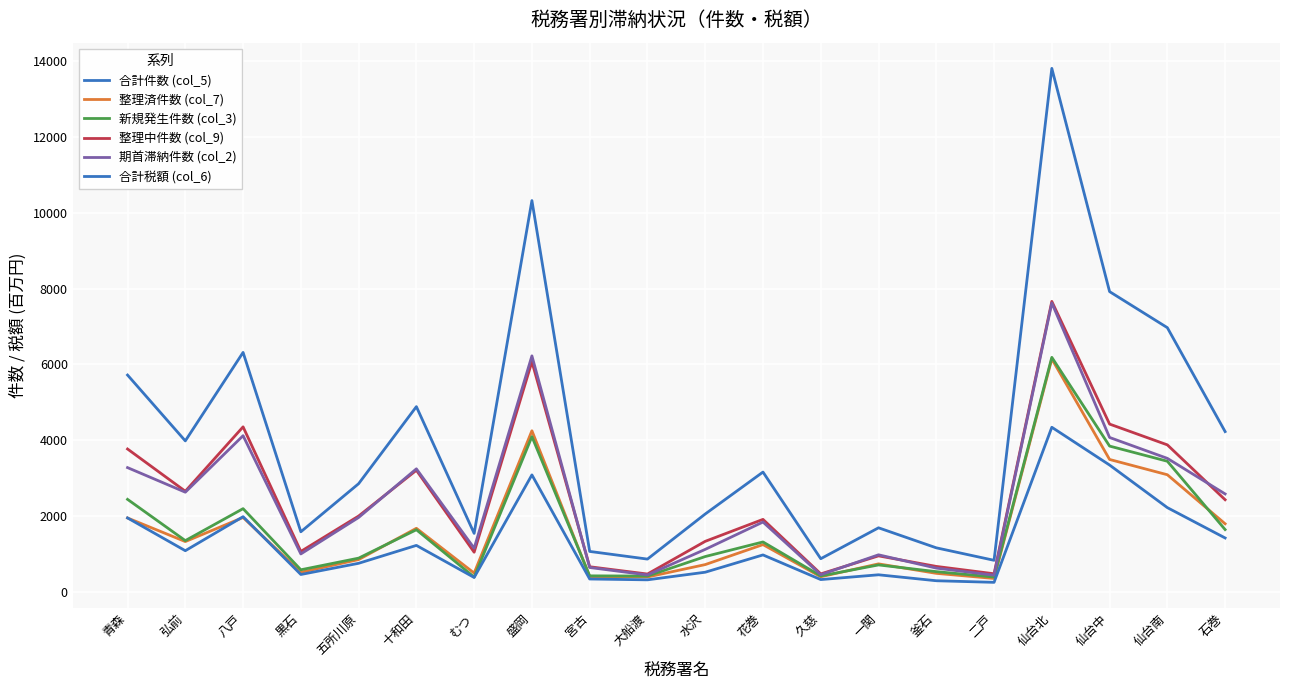

True or false: 合計税額 (col_6) has a value of 653 at むつ.

False